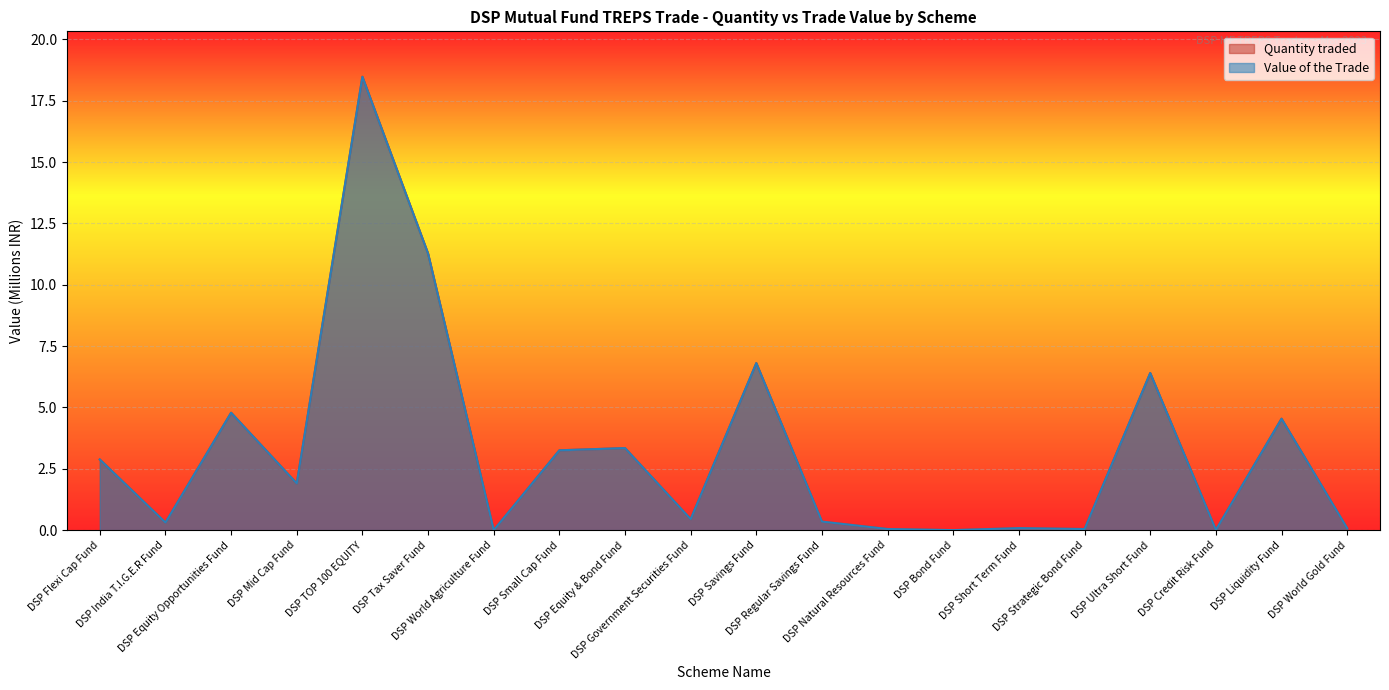

What is the label of the 10th point from the right?

DSP Savings Fund